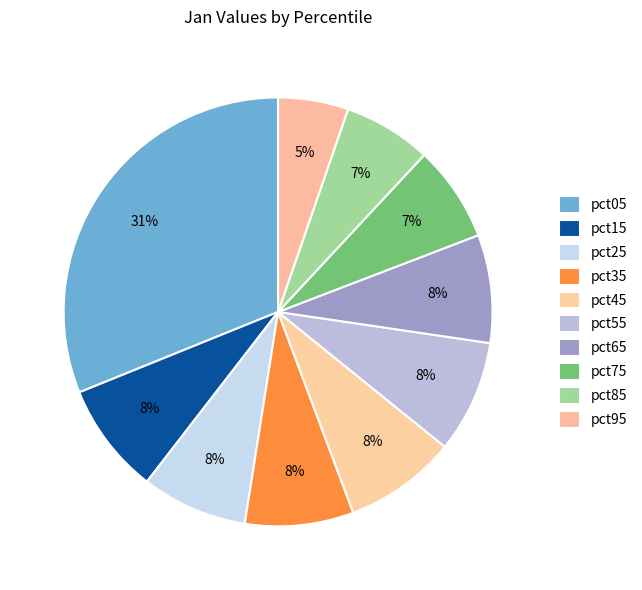

How many slices are in this pie chart?

10